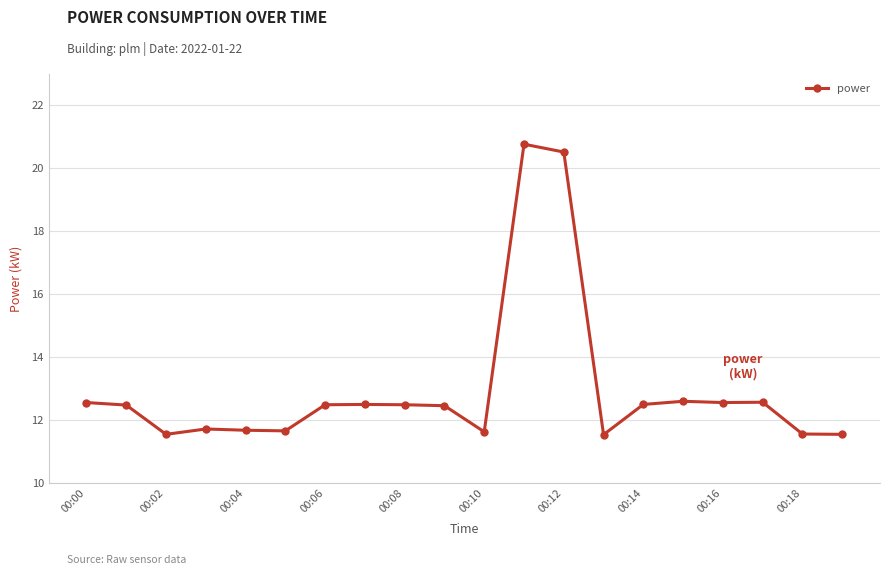

What is the value of the 14th point from the left?

11.5